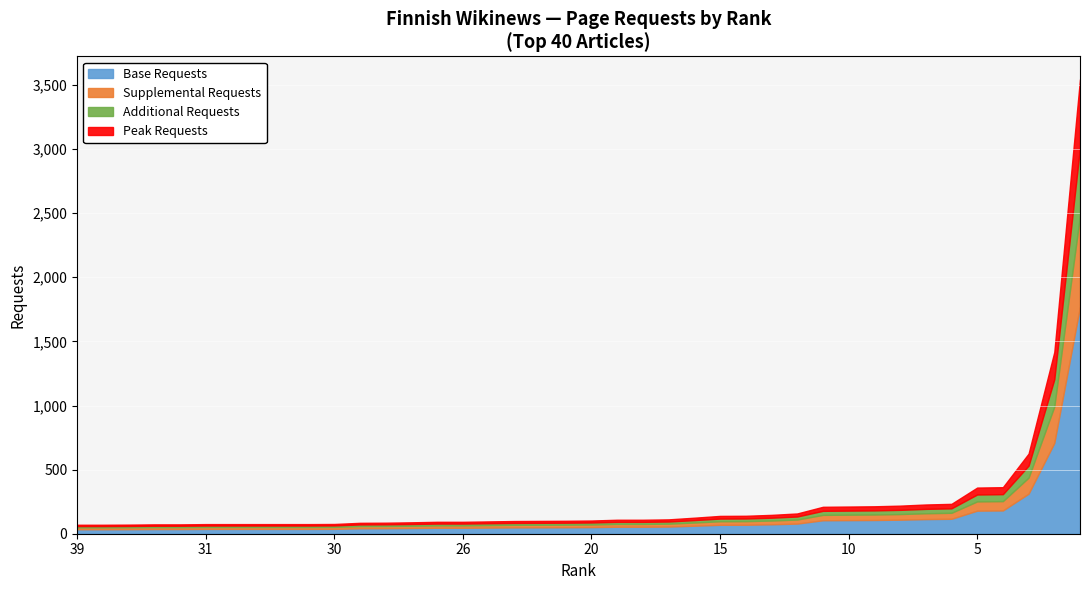

Between 12 and 27, which is larger?

12